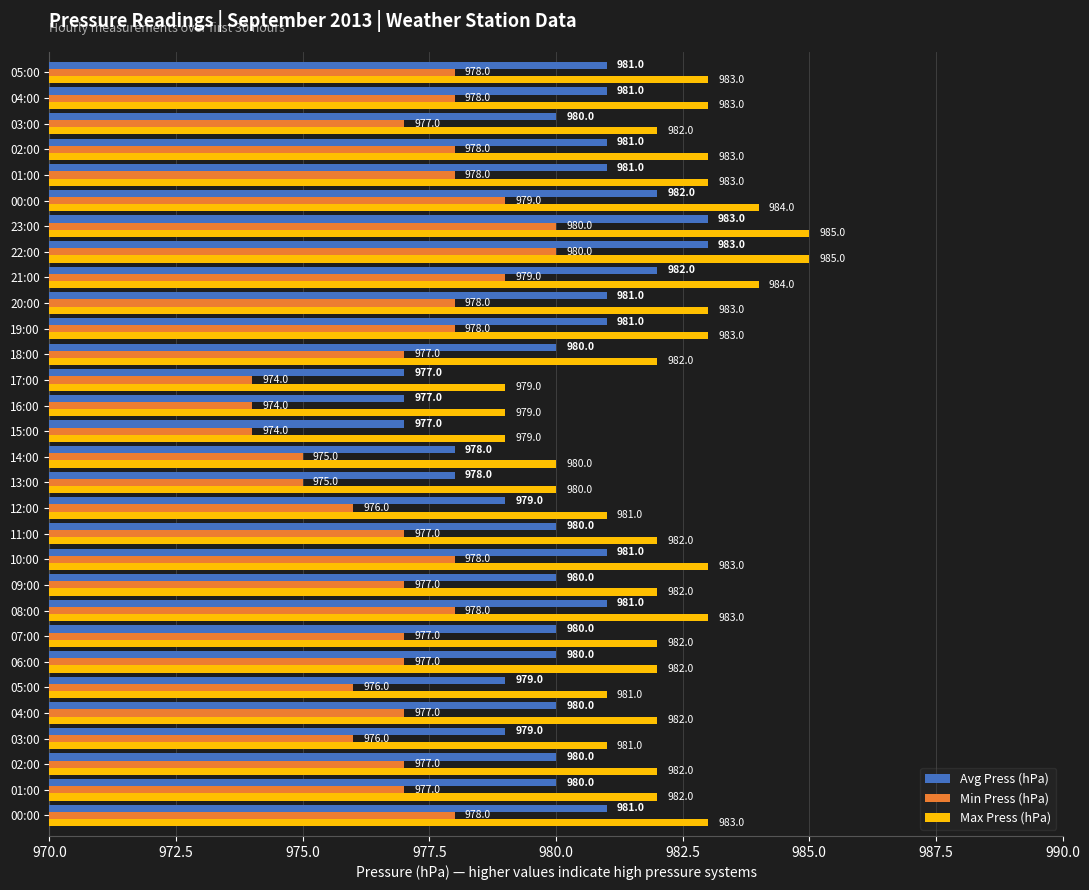

What is the maximum value for Max Press (hPa)?

985